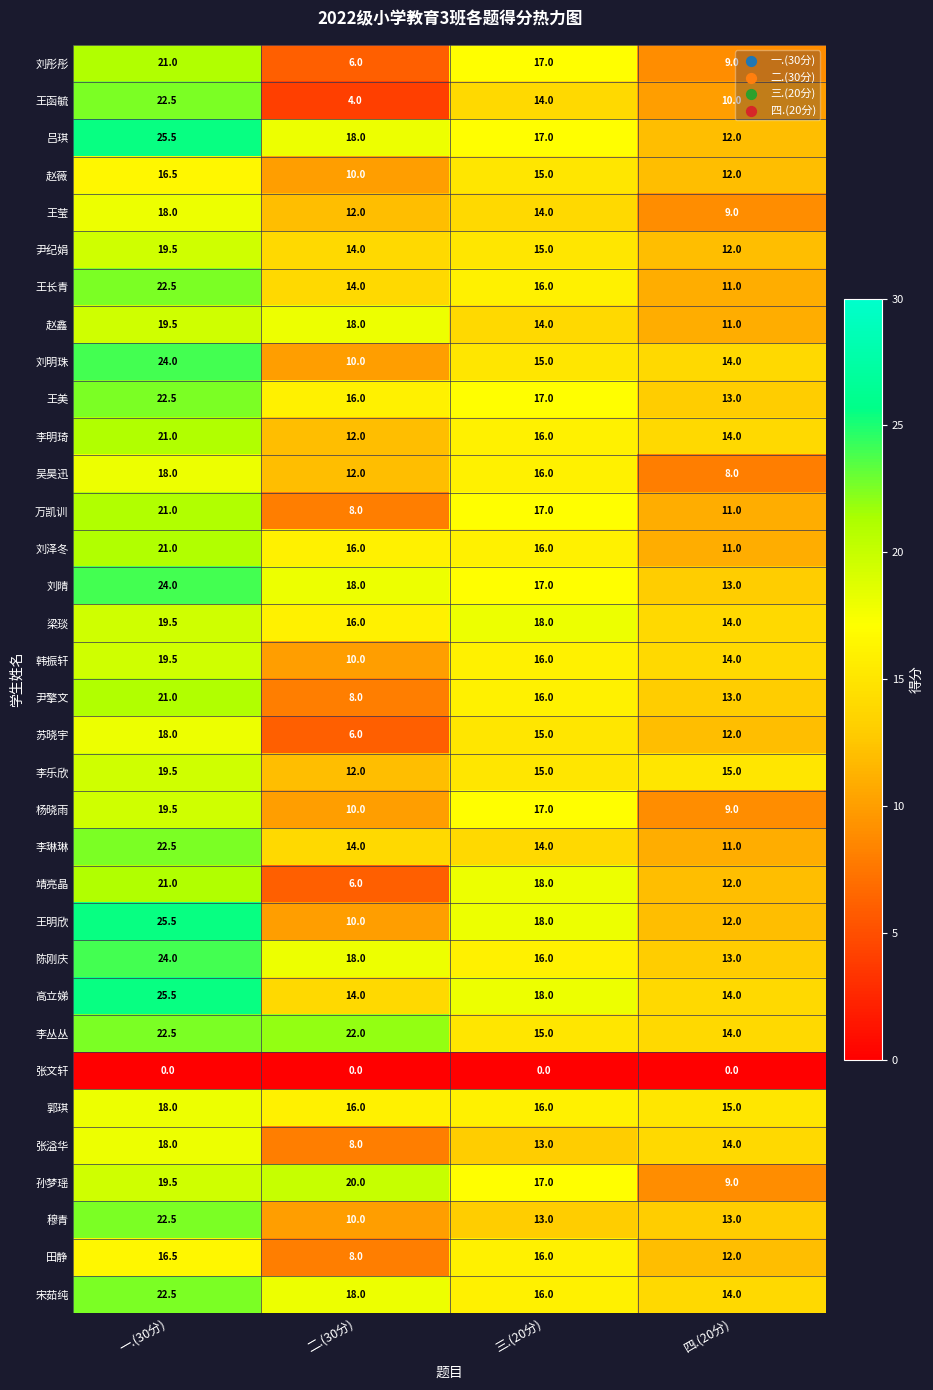

Which category has the highest value in the 宋茹纯 series?

一.(30分)